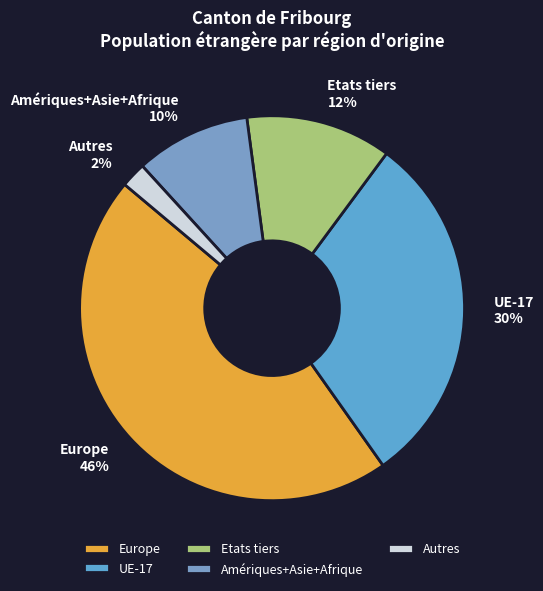

Which category has the smallest portion of the pie?

Autres